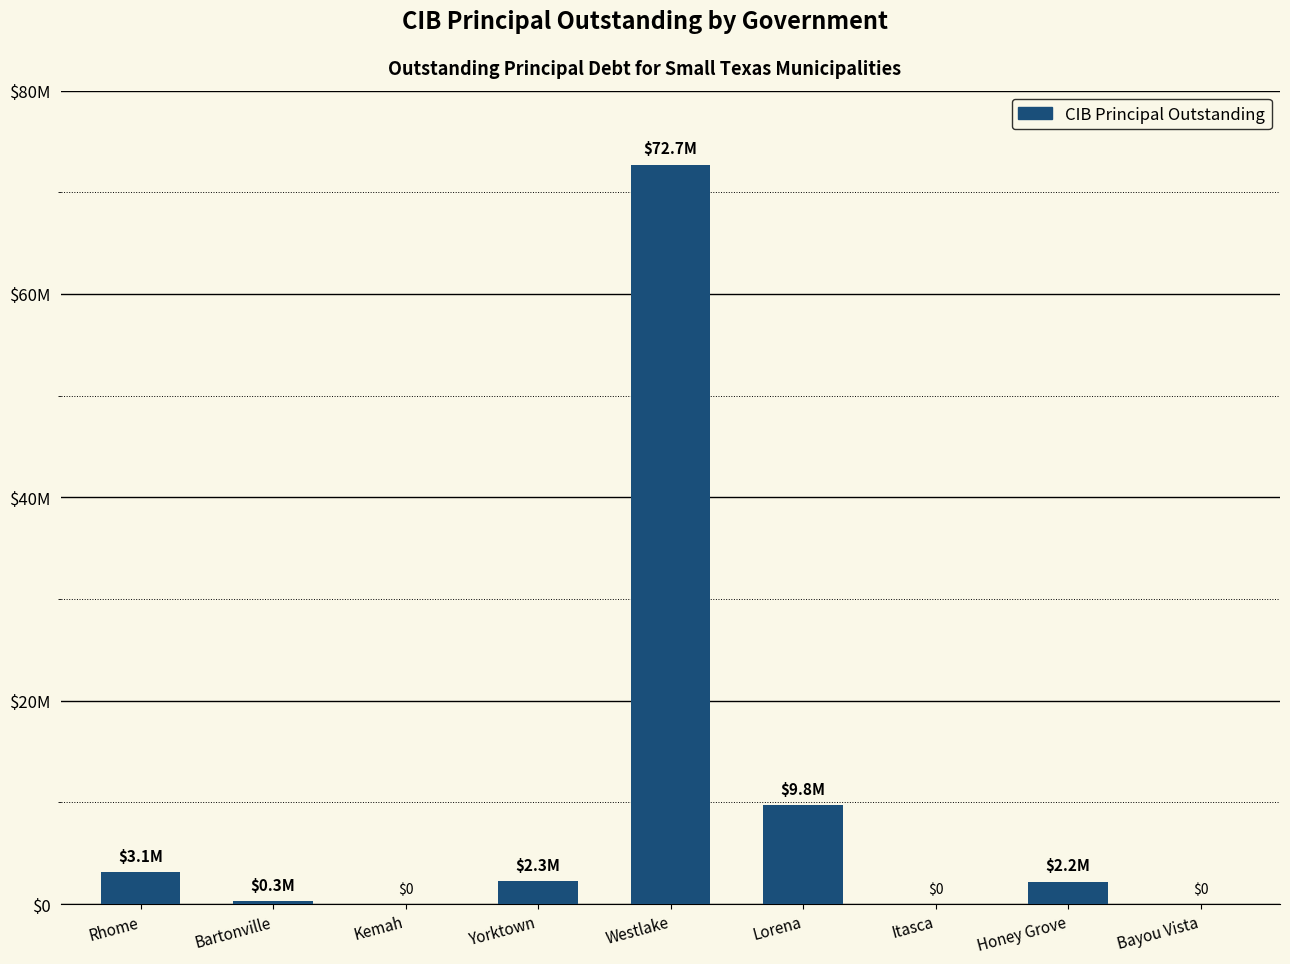

What is the label of the 9th bar from the right?

Rhome